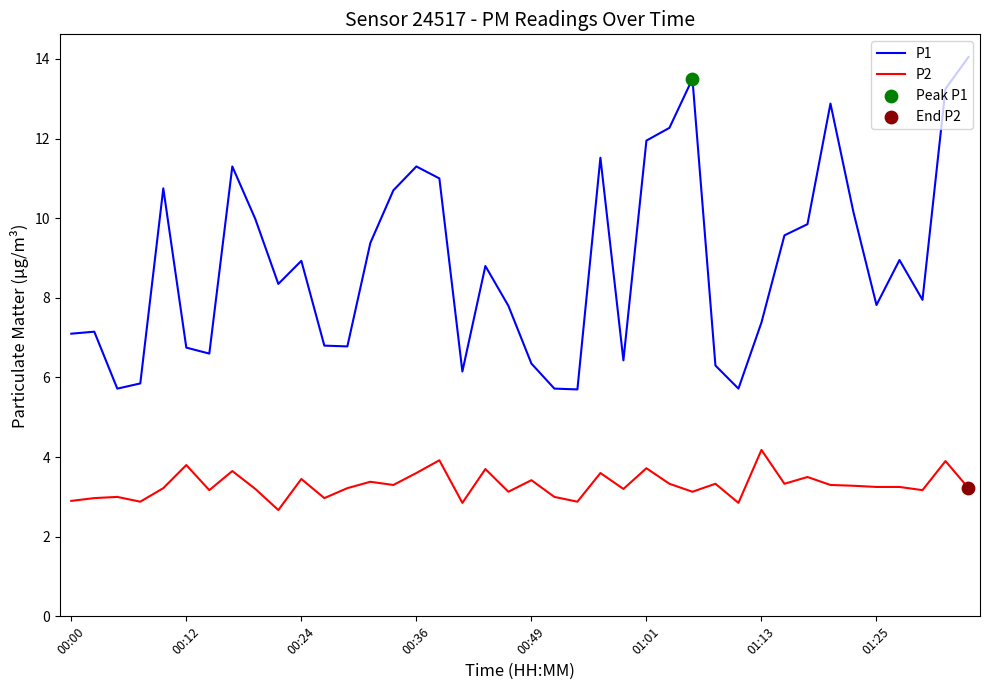

At how many categories does at least one series exceed 4?

40